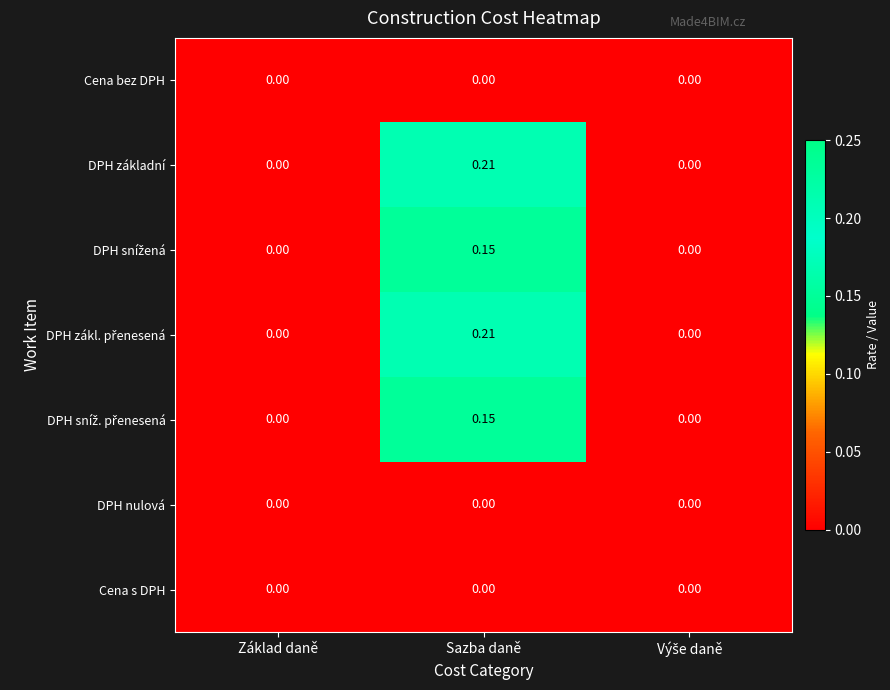

At which category does the chart reach its peak across all series?

Sazba daně